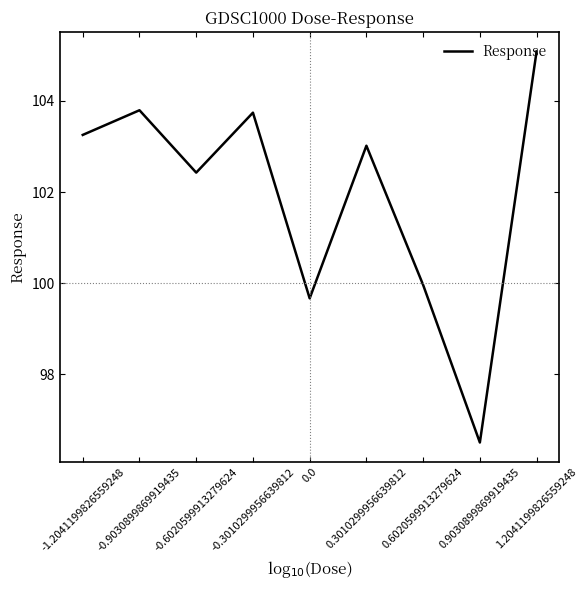

True or false: the data shows 103.0 at 0.3010299956639812.

True